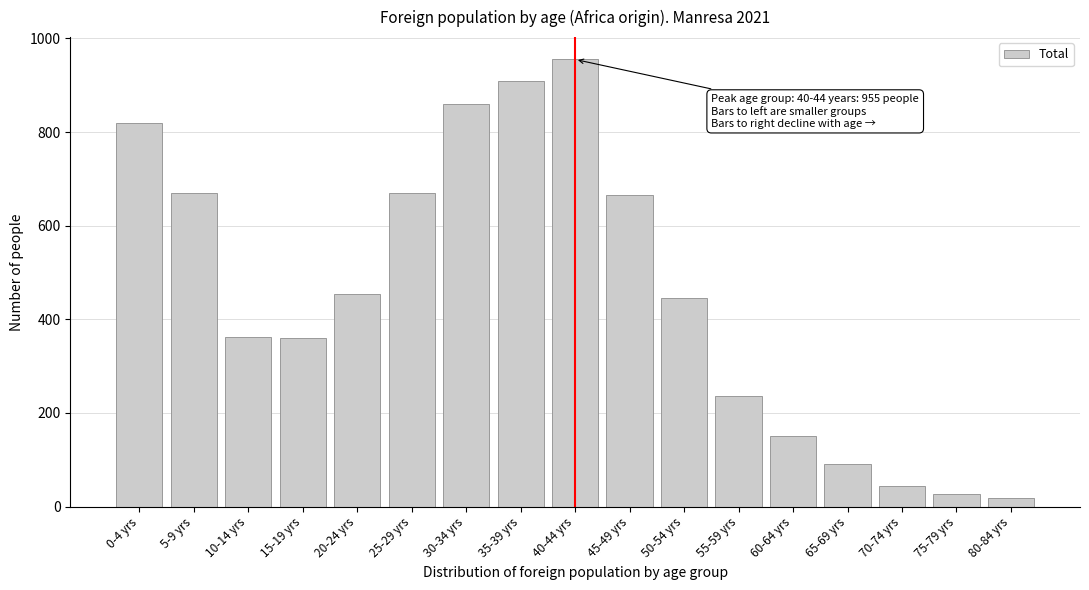

Which has a higher value, 15-19 yrs or 60-64 yrs?

15-19 yrs